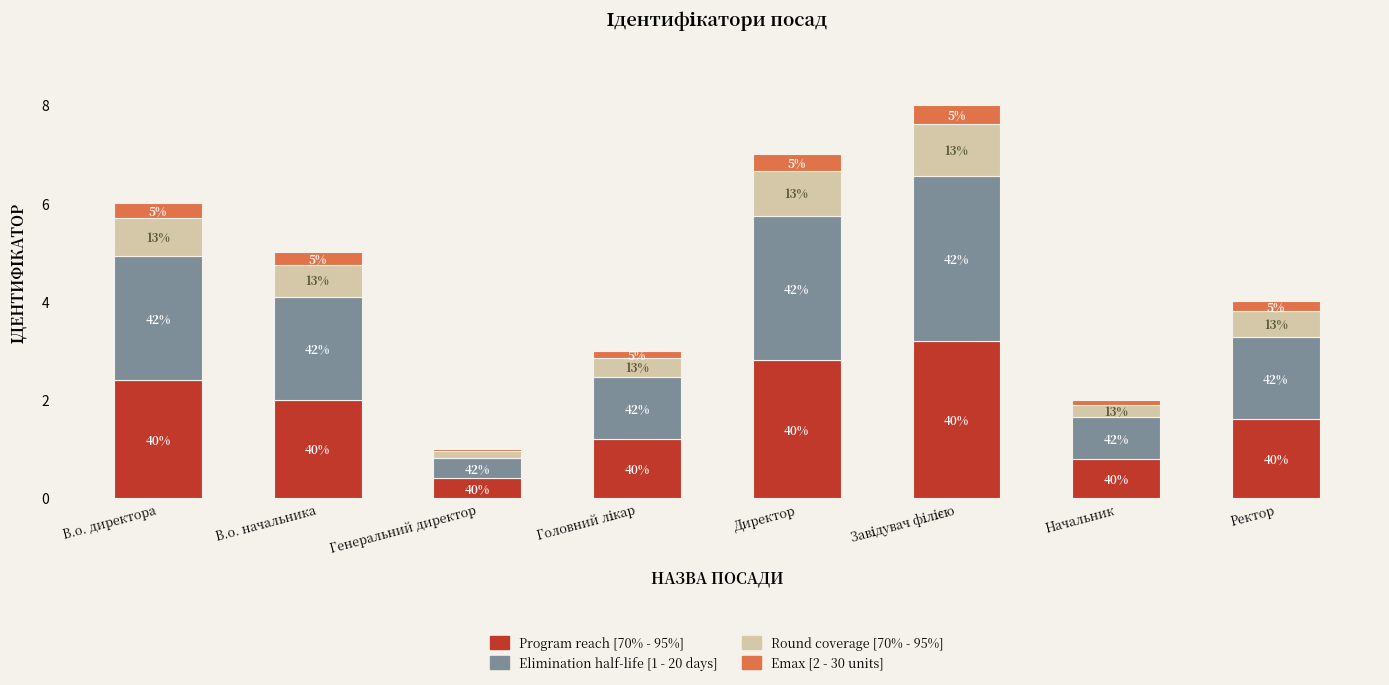

Are the bars horizontal?

No